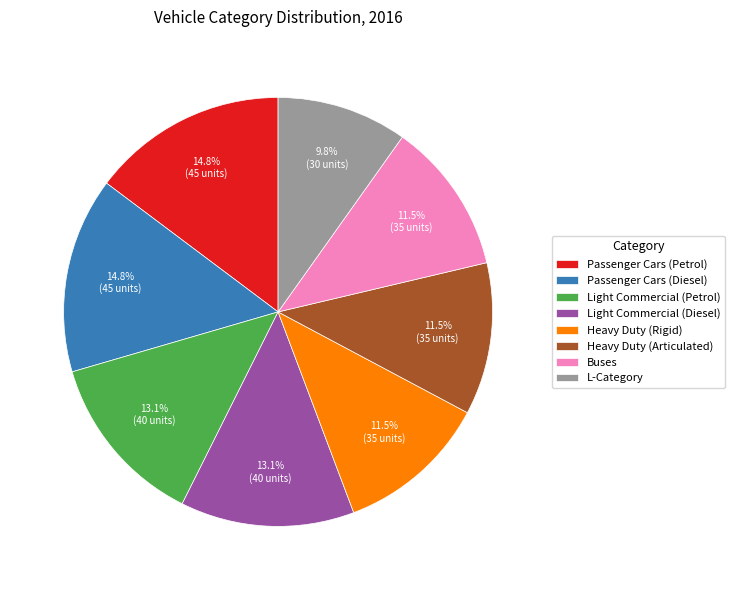

To the nearest percent, what is the difference between the L-Category and Passenger Cars (Diesel) slice percentages?

5%